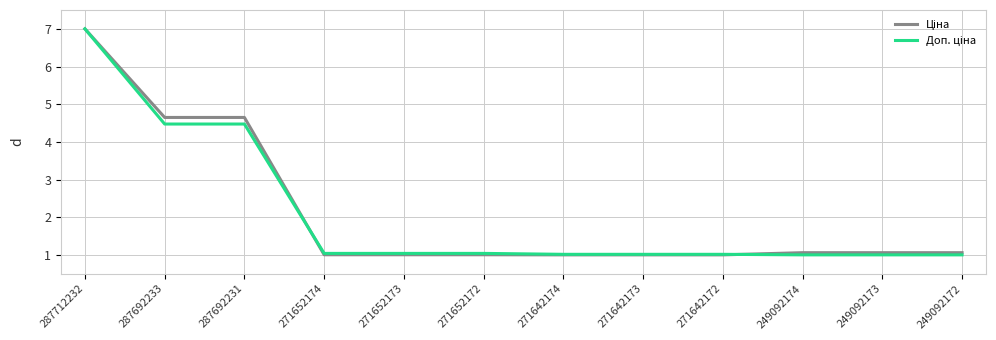

How many lines are shown in the chart?

2